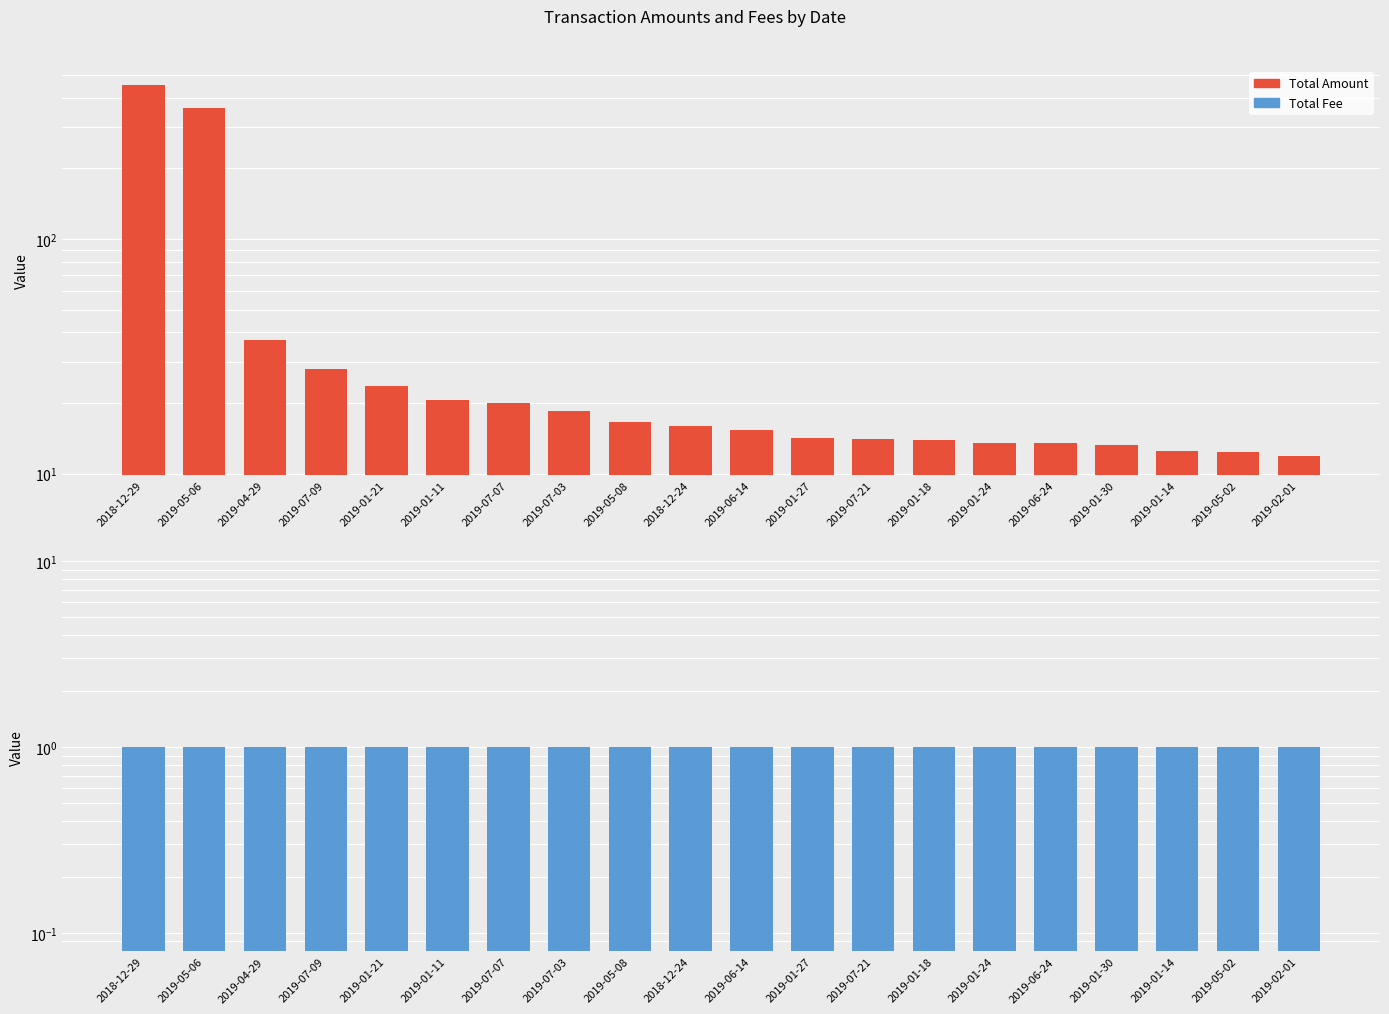

At how many categories does at least one series exceed 6?

20